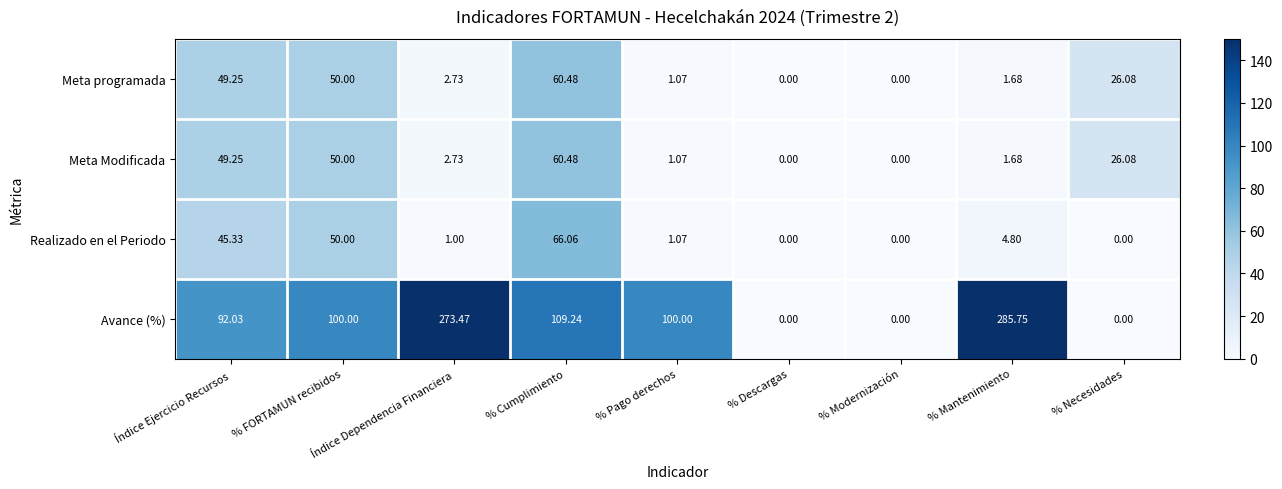

At which category is the sum across all series the highest?

% Cumplimiento